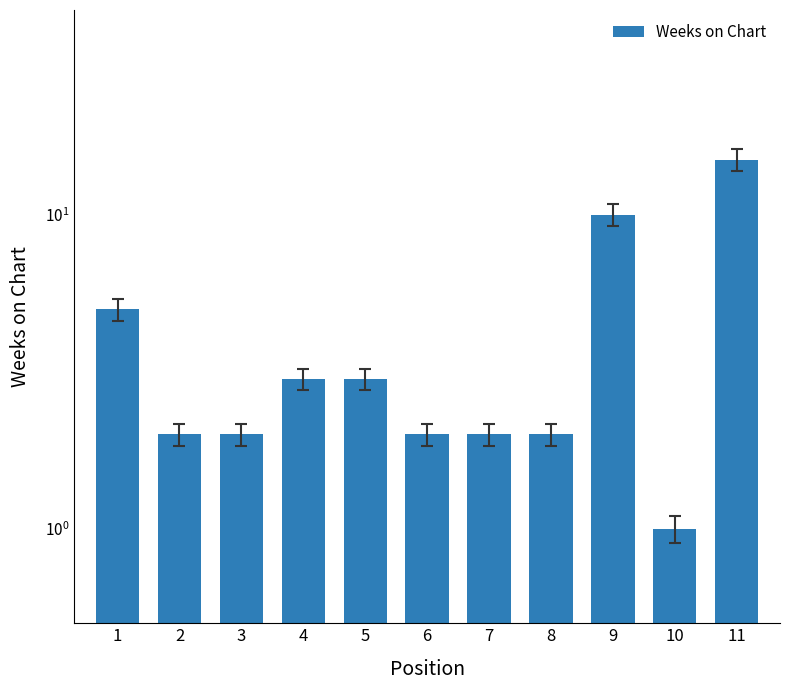

What value does the data have at 11?

15